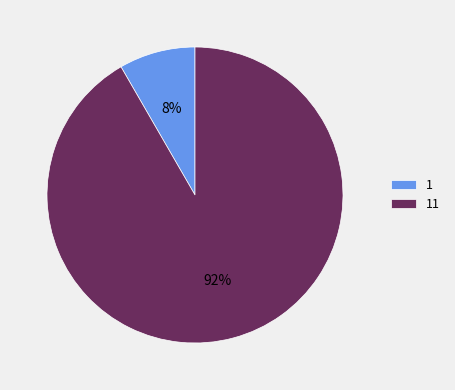

Is it true that 11 is 98% of the pie?

False